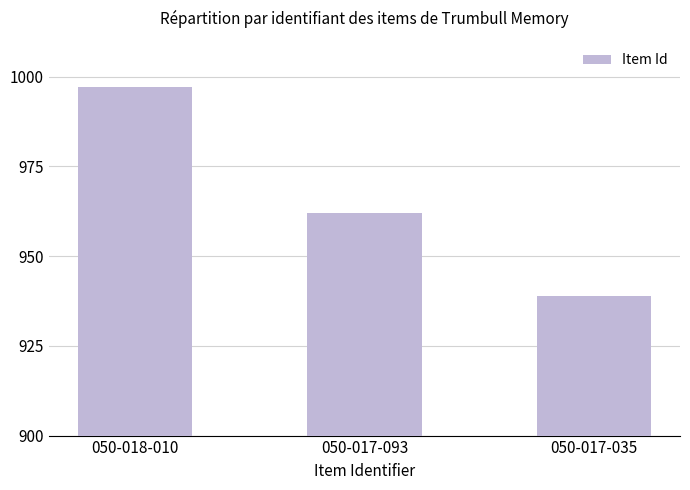

What is the change in value from 050-018-010 to 050-017-035?

-58